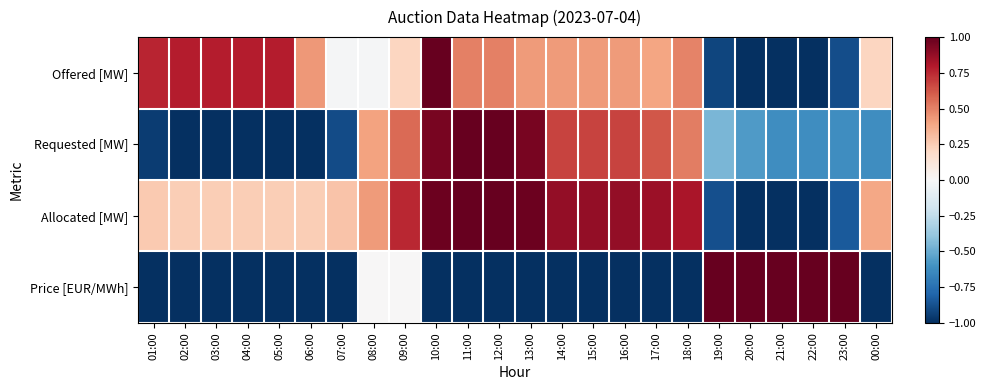

Reading left to right, what are all the values shown in this chart?

Offered [MW]: 01:00=0.8	02:00=0.8	03:00=0.8	04:00=0.8	05:00=0.8	06:00=0.4	07:00=-0.0	08:00=-0.0	09:00=0.2	10:00=1.0	11:00=0.5	12:00=0.5	13:00=0.4	14:00=0.4	15:00=0.4	16:00=0.4	17:00=0.4	18:00=0.5	19:00=-0.9	20:00=-1.0	21:00=-1.0	22:00=-1.0	23:00=-0.9	00:00=0.2
Requested [MW]: 01:00=-0.9	02:00=-1.0	03:00=-1.0	04:00=-1.0	05:00=-1.0	06:00=-1.0	07:00=-0.9	08:00=0.4	09:00=0.6	10:00=0.9	11:00=1.0	12:00=1.0	13:00=0.9	14:00=0.7	15:00=0.7	16:00=0.7	17:00=0.6	18:00=0.5	19:00=-0.5	20:00=-0.6	21:00=-0.6	22:00=-0.6	23:00=-0.6	00:00=-0.6
Allocated [MW]: 01:00=0.3	02:00=0.2	03:00=0.2	04:00=0.2	05:00=0.2	06:00=0.2	07:00=0.3	08:00=0.4	09:00=0.8	10:00=1.0	11:00=1.0	12:00=1.0	13:00=1.0	14:00=0.9	15:00=0.9	16:00=0.9	17:00=0.9	18:00=0.8	19:00=-0.9	20:00=-1.0	21:00=-1.0	22:00=-1.0	23:00=-0.8	00:00=0.4
Price [EUR/MWh]: 01:00=-1.0	02:00=-1.0	03:00=-1.0	04:00=-1.0	05:00=-1.0	06:00=-1.0	07:00=-1.0	08:00=0.0	09:00=0.0	10:00=-1.0	11:00=-1.0	12:00=-1.0	13:00=-1.0	14:00=-1.0	15:00=-1.0	16:00=-1.0	17:00=-1.0	18:00=-1.0	19:00=1.0	20:00=1.0	21:00=1.0	22:00=1.0	23:00=1.0	00:00=-1.0